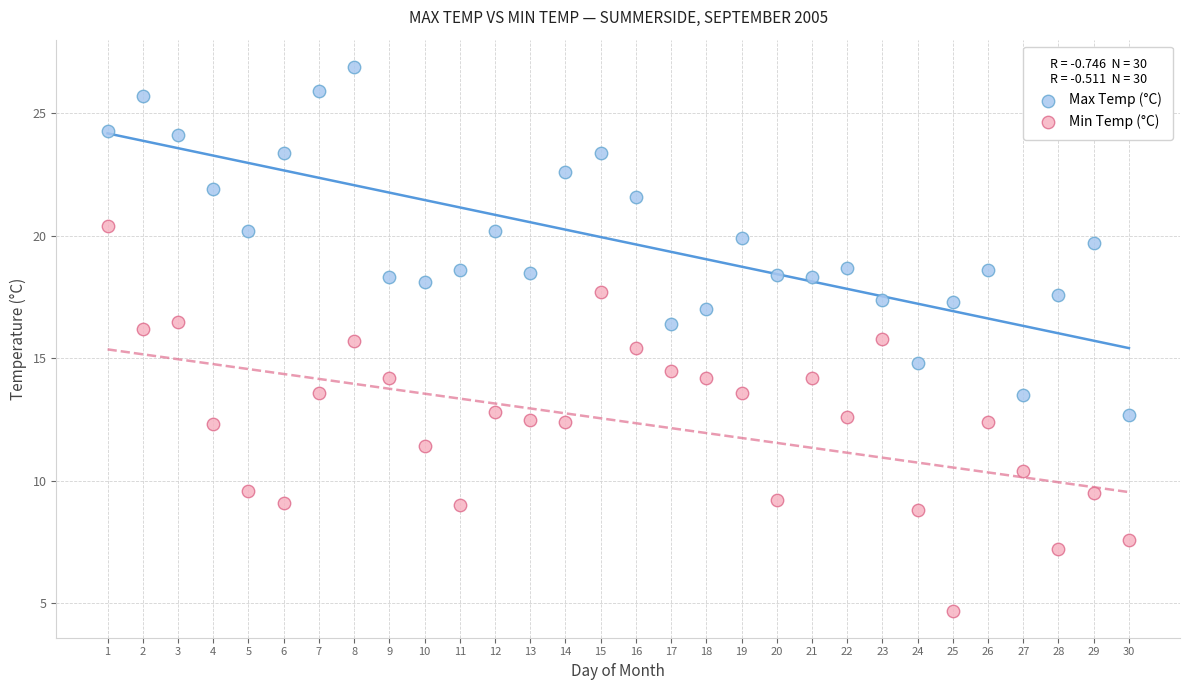

Which series reaches the maximum Y coordinate?

Max Temp (°C)